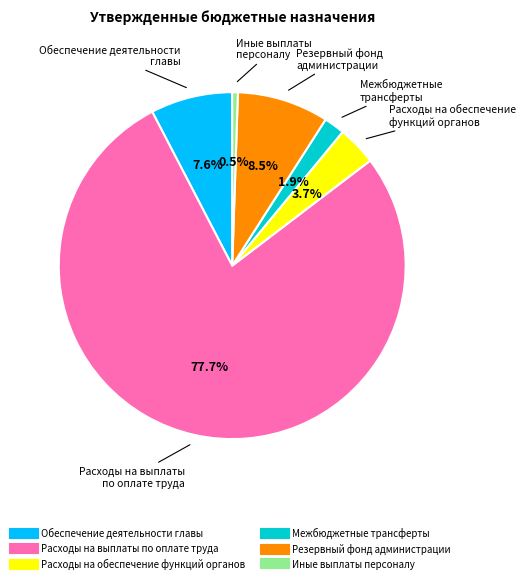

Do Межбюджетные трансферты and Обеспечение деятельности главы together represent more than half of the pie?

No